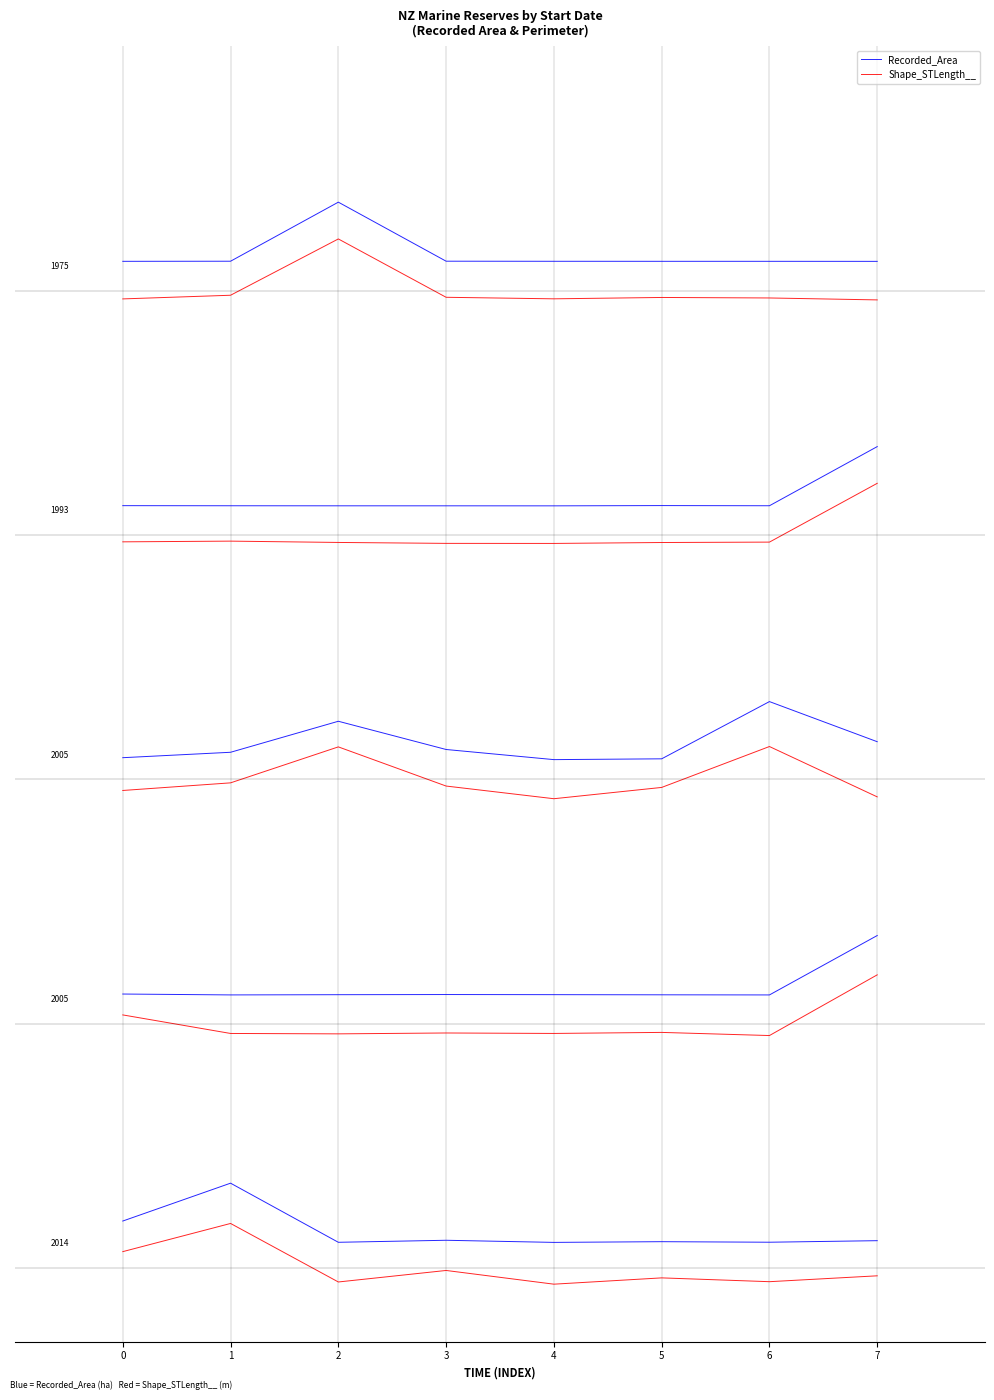

What is the value of the Recorded_Area point at the 5th from the left?

4.1